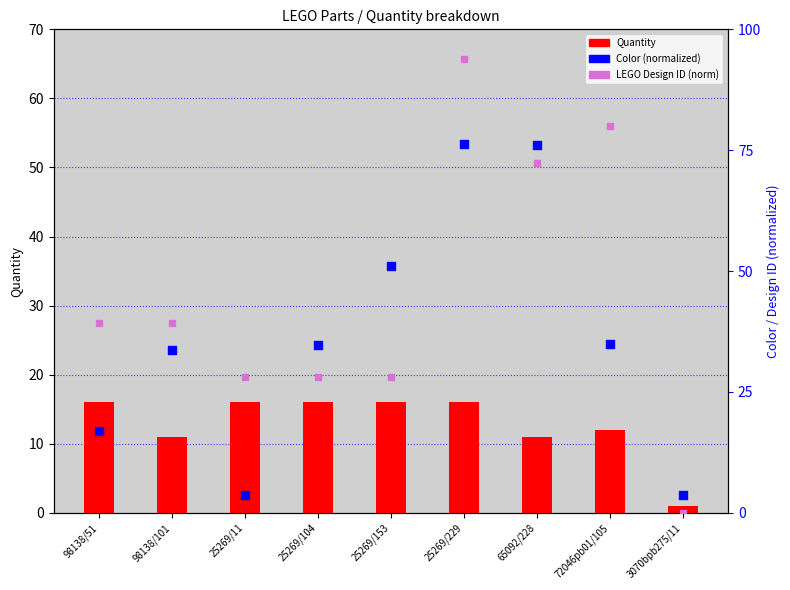

At which category is the sum across all series the highest?

25269/229